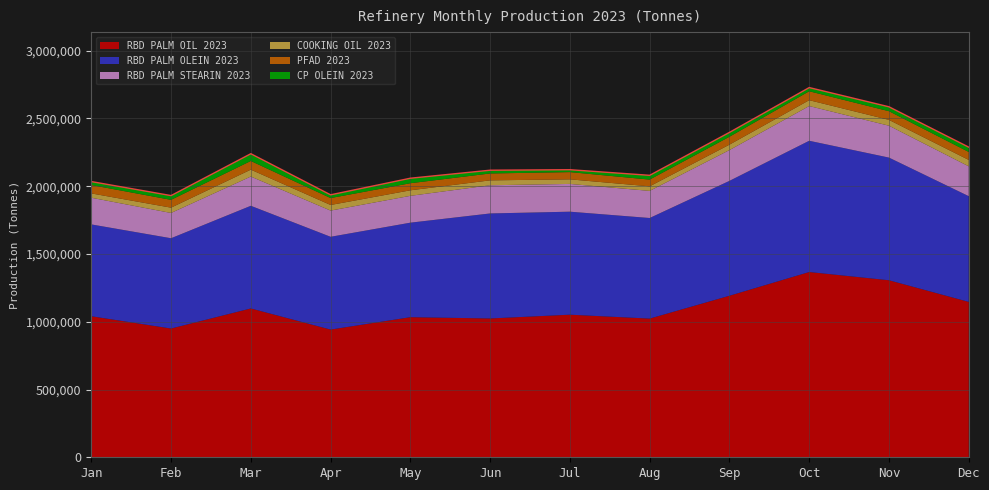

What is the value of the RBD PALM OIL 2023 point at the 11th from the left?

1306111